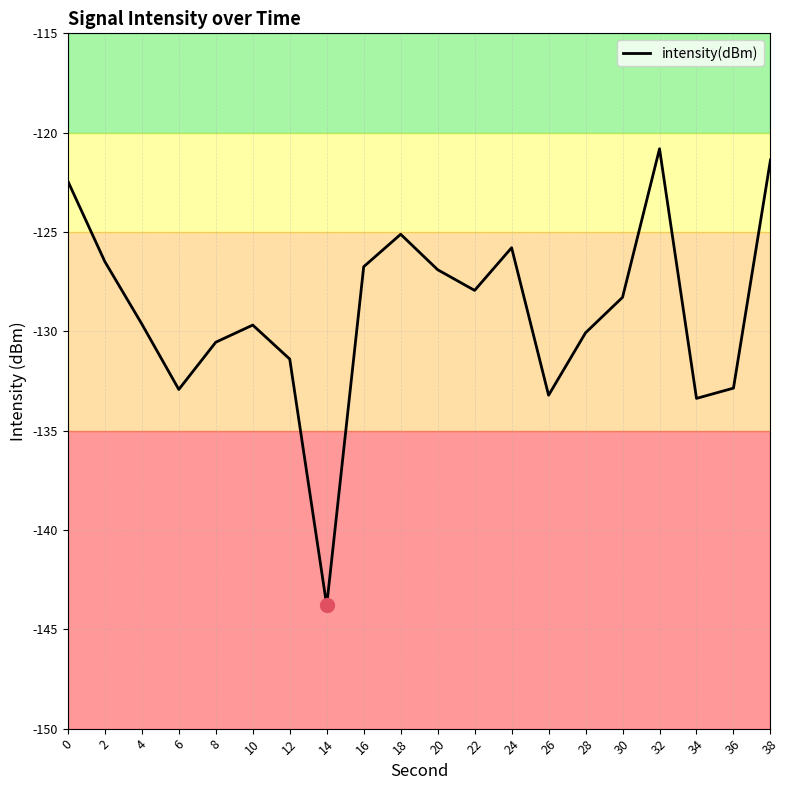

Which label corresponds to the smallest value in the chart?

14